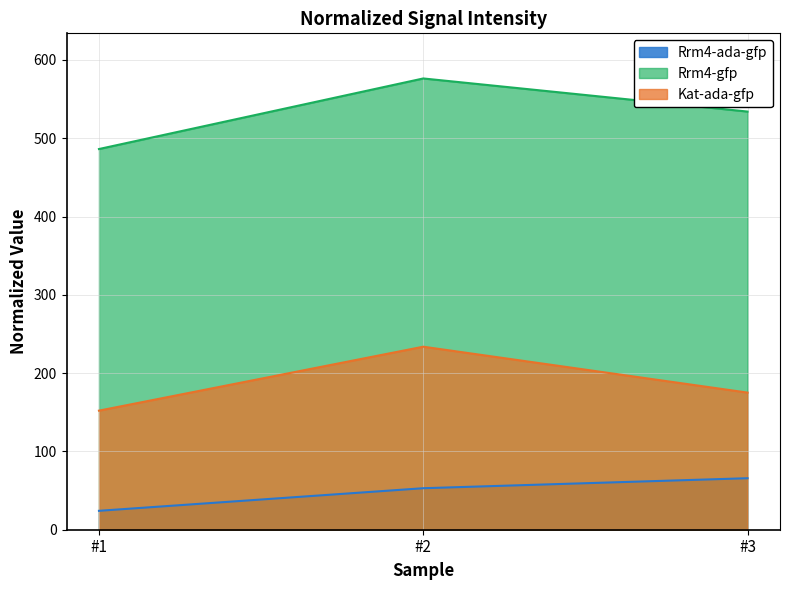

Which series has the widest spread of values?

Rrm4-gfp